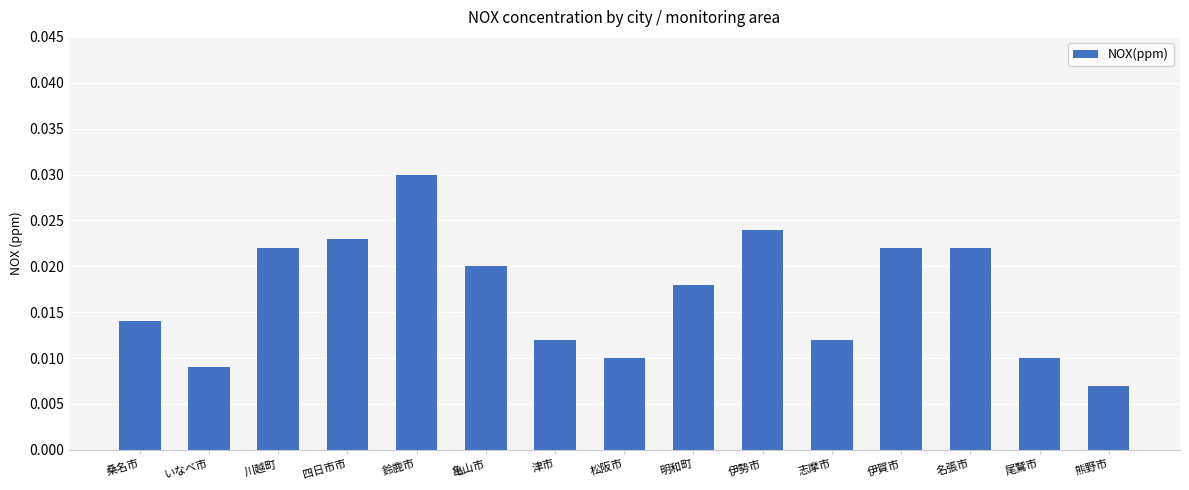

Does the chart contain any negative values?

No